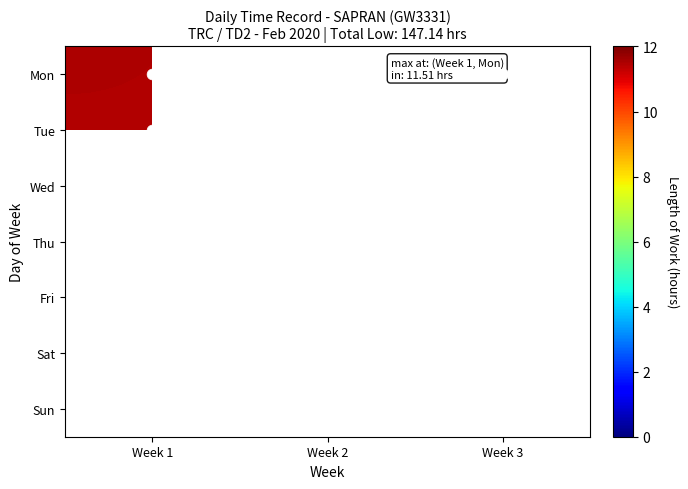

Rank the series at Week 3 from lowest to highest value.

Mon, Tue, Wed, Thu, Fri, Sat, Sun